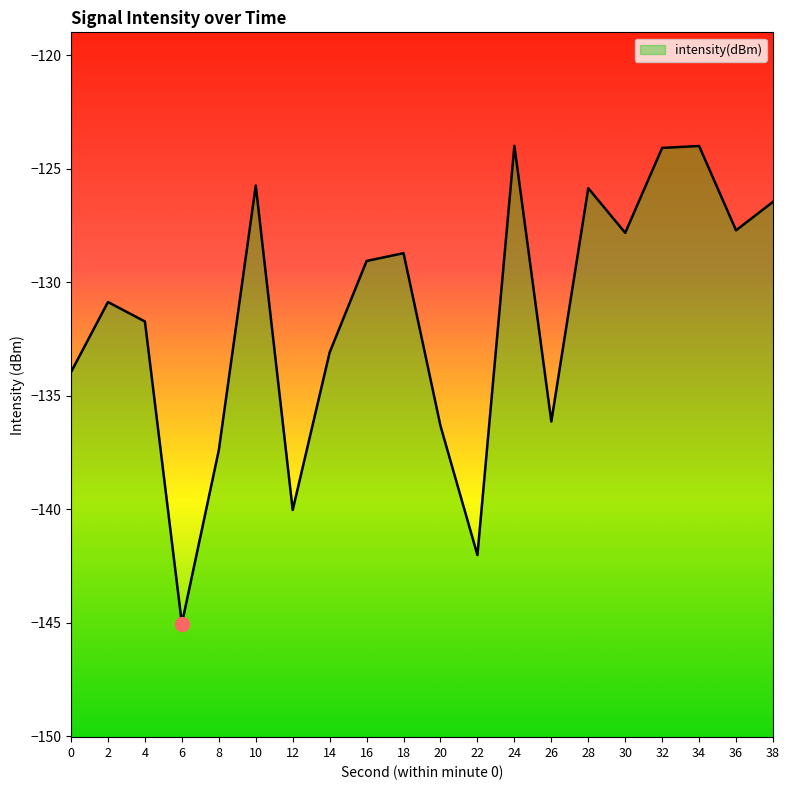

What is the difference between the maximum and minimum values?

21.0